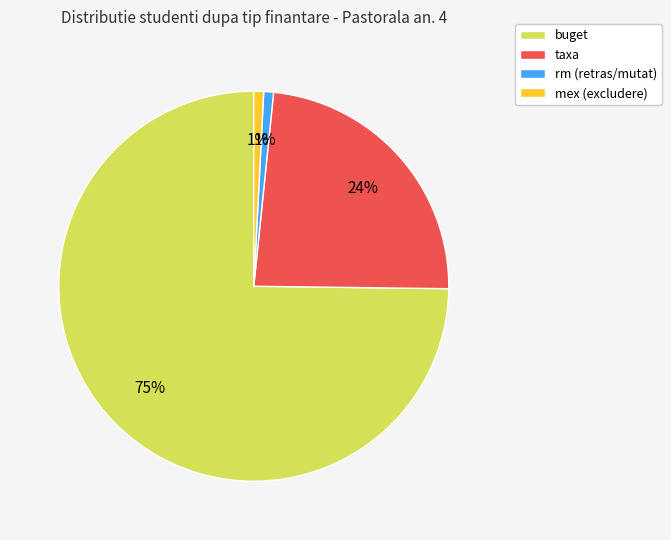

What percentage is the taxa slice, to the nearest percent?

24%